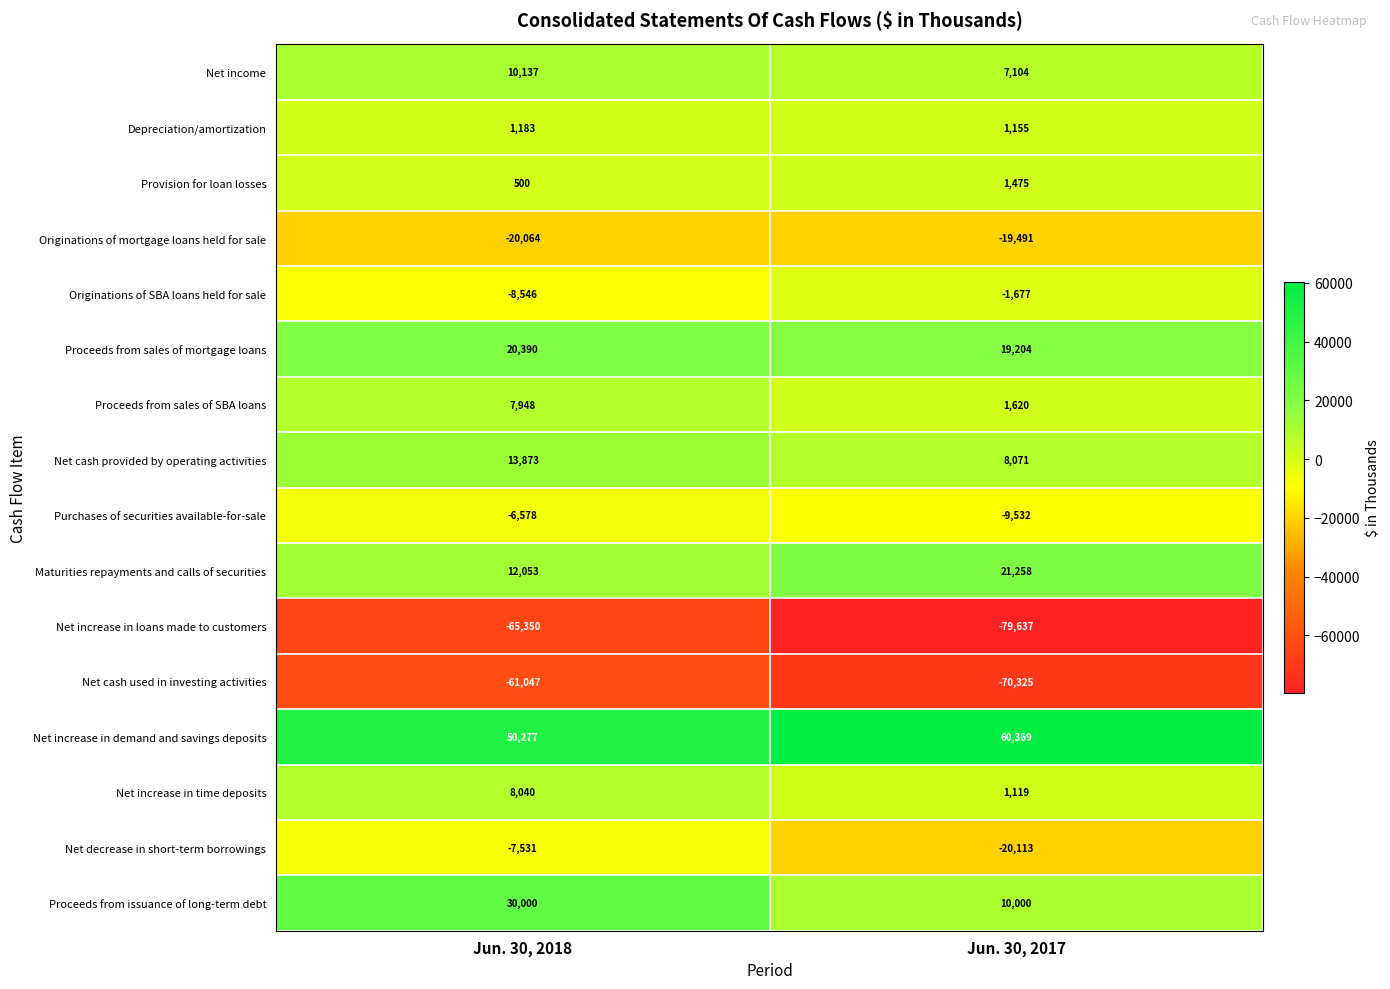

At which label is Net cash used in investing activities closest to -65686?

Jun. 30, 2018